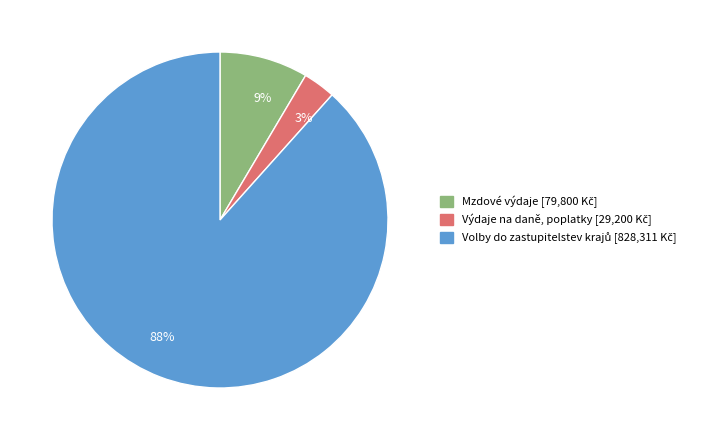

To the nearest percent, what is the difference between the largest and smallest slice percentages?

85%